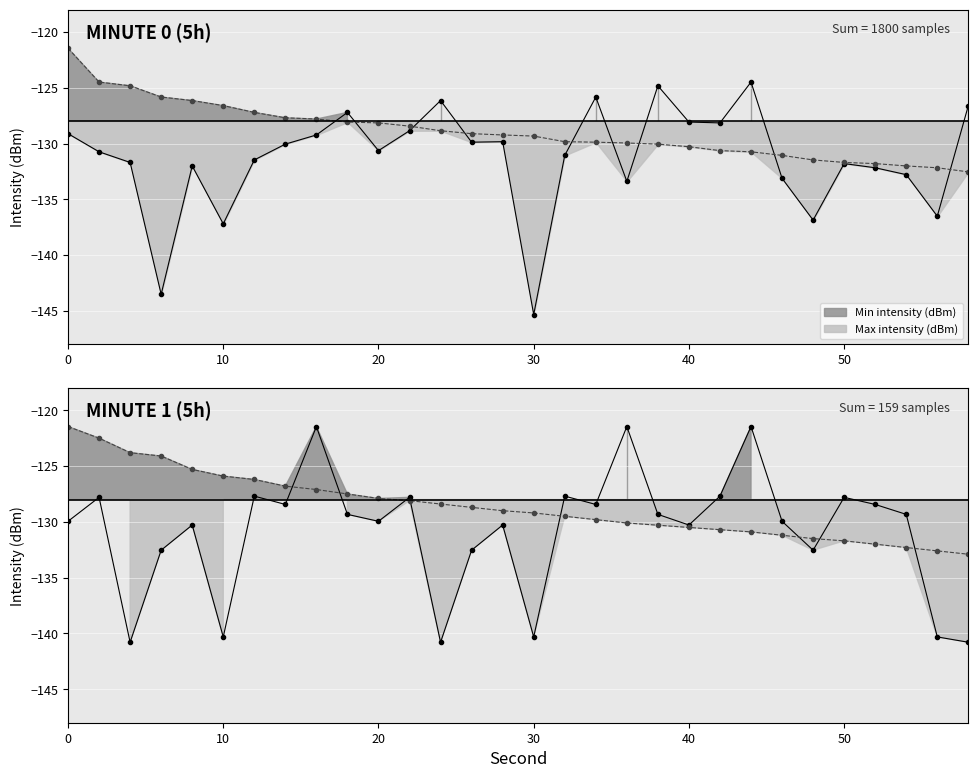

What is the difference between the Max intensity (dBm) values at 48 and 34?

1.6